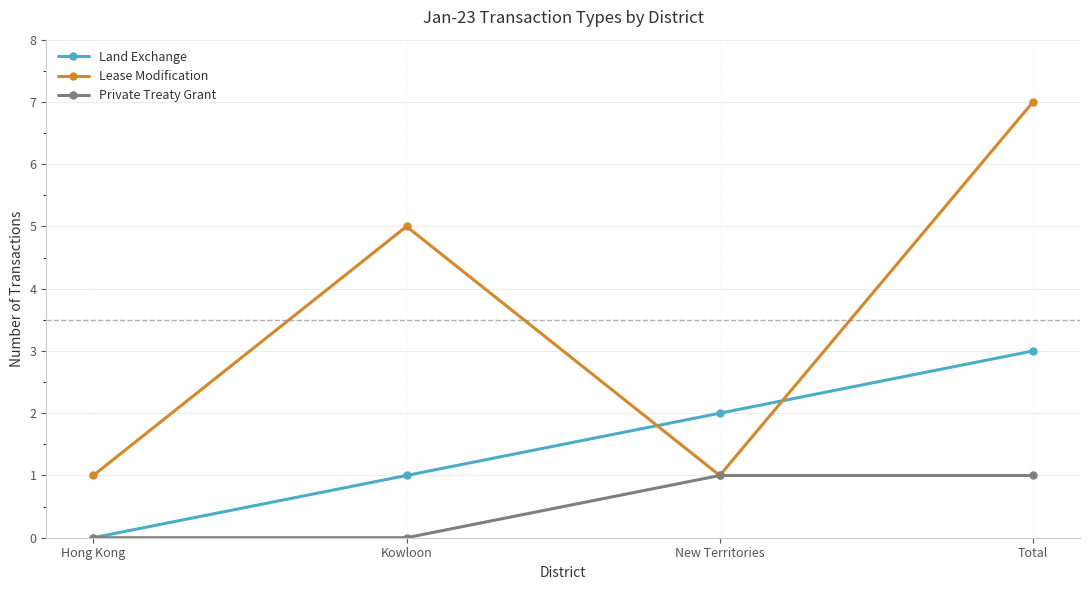

Which series has the largest total across all categories?

Lease Modification